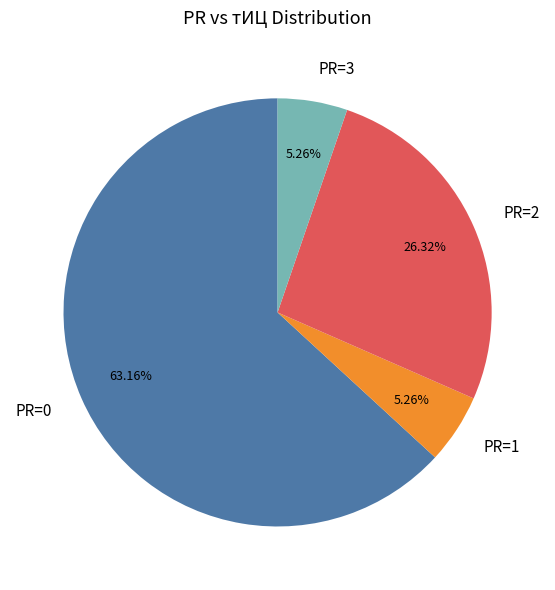

Is PR=2 the majority of the pie?

No